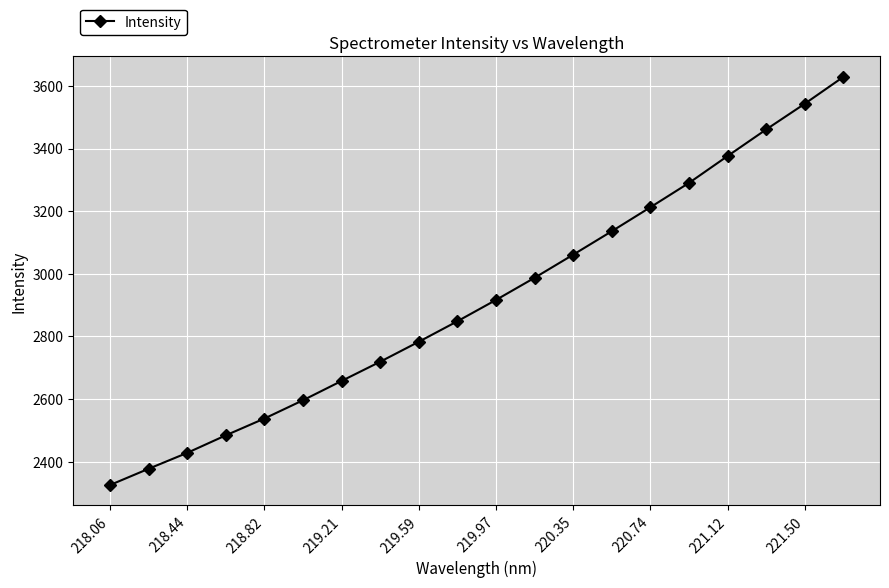

What is the value of the 10th point from the left?

2848.6